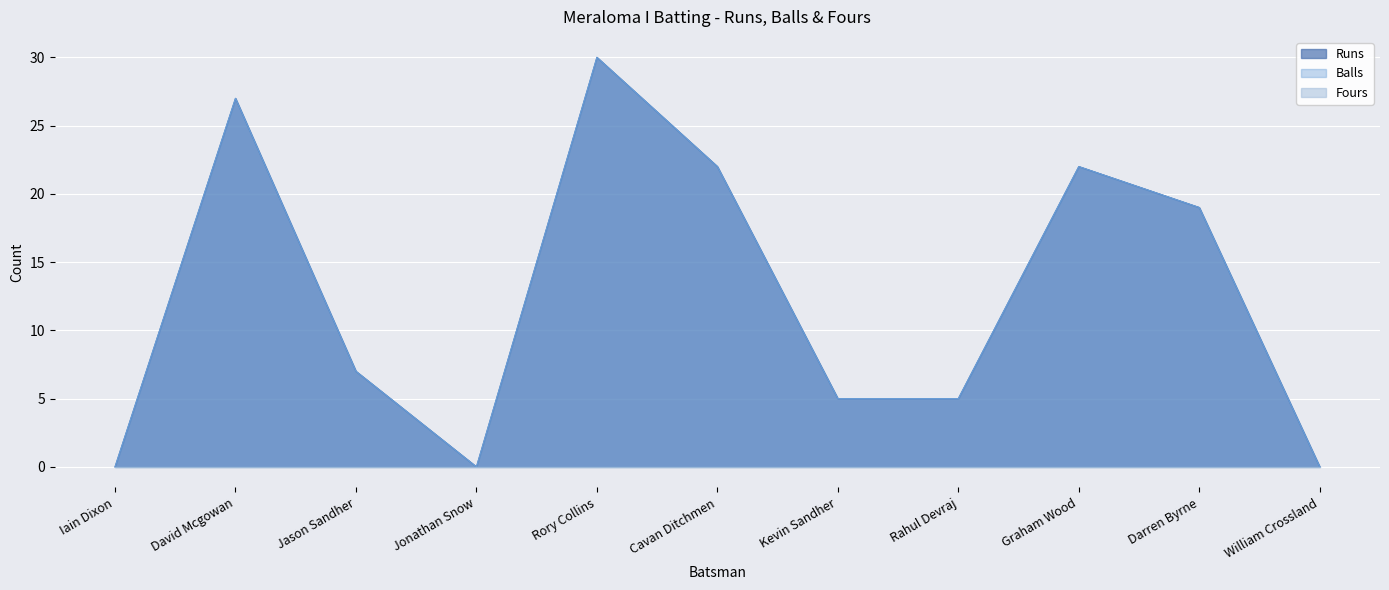

What is the label of the 1st point from the left?

Iain Dixon